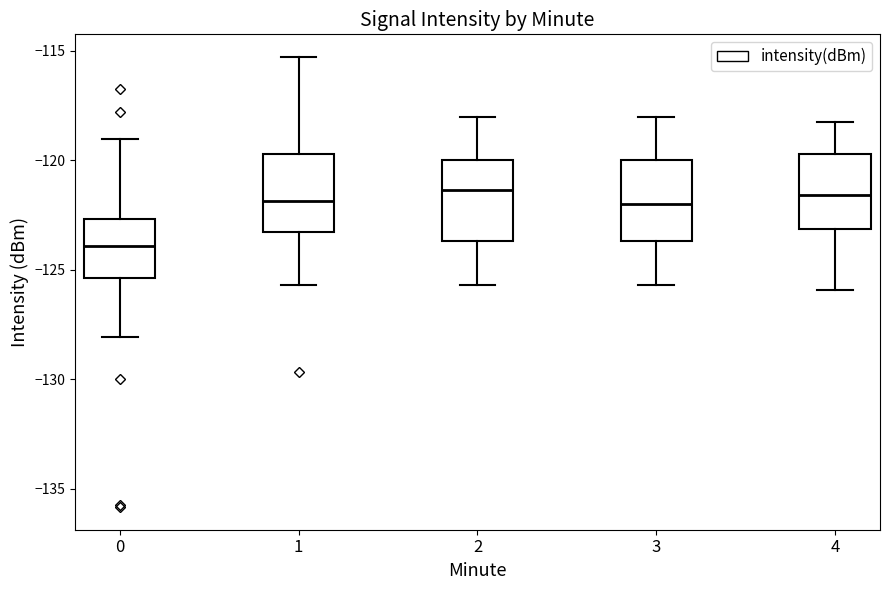

Reading left to right, transcribe this box plot: for each box, give where its median line is, the range the box spans, and where its two whiskers end, as read against the y-axis. The values are not printed on the chart, so give them approximately, as read against the axis.

0: median -124.0, box -125.5 to -122.5, whiskers -128.0 to -119.0
1: median -122.0, box -123.5 to -119.5, whiskers -125.5 to -115.5
2: median -121.5, box -123.5 to -120.0, whiskers -125.5 to -118.0
3: median -122.0, box -123.5 to -120.0, whiskers -125.5 to -118.0
4: median -121.5, box -123.0 to -119.5, whiskers -126.0 to -118.0